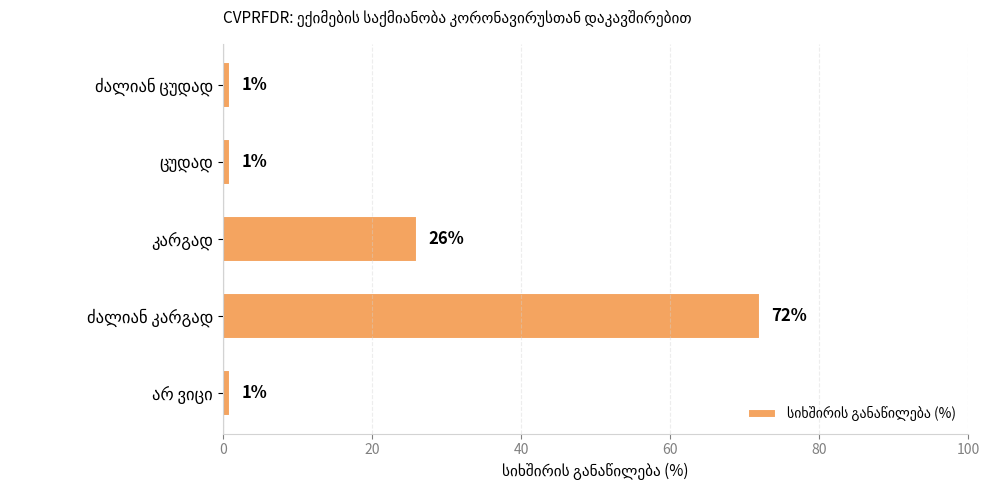

What is the difference between the maximum and second lowest values?

71